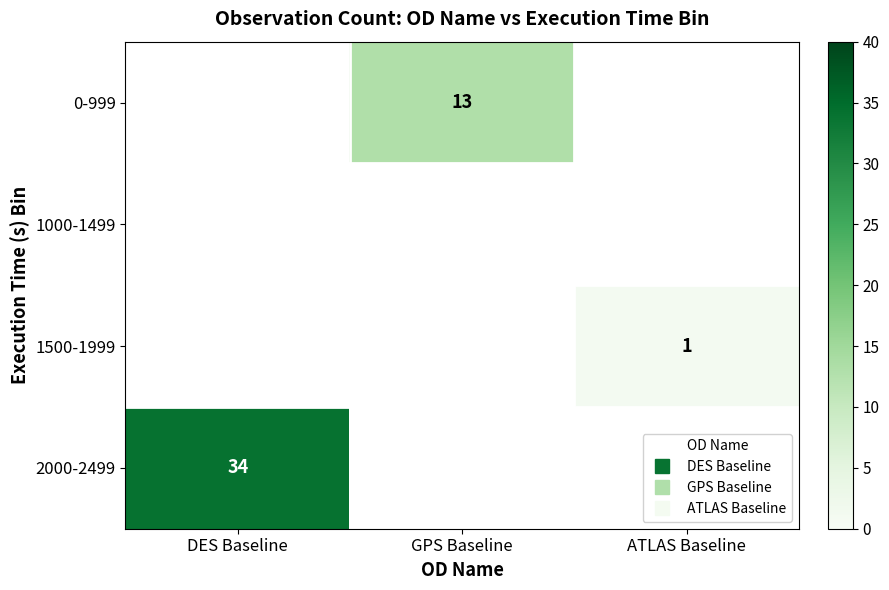

Which series has the largest range (max minus min)?

2000-2499